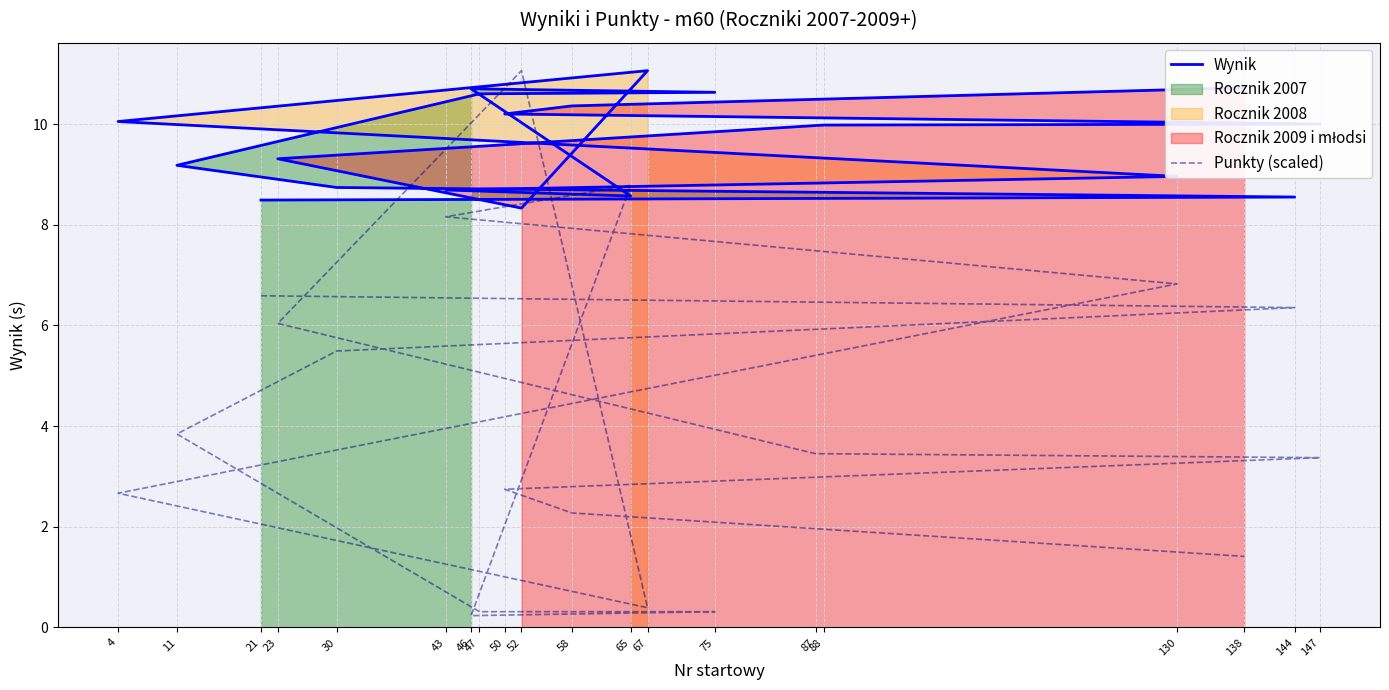

Where does the Punkty (scaled) series first go above 3?

21